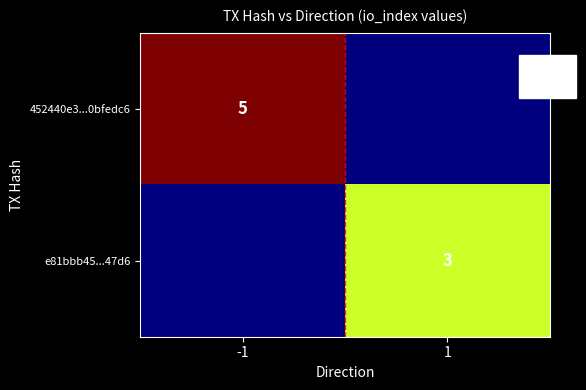

What is the total value across all series at 1?

3